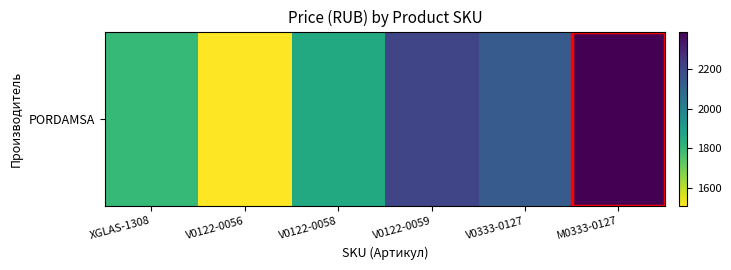

What is the change in value from V0122-0058 to V0122-0059?

+345